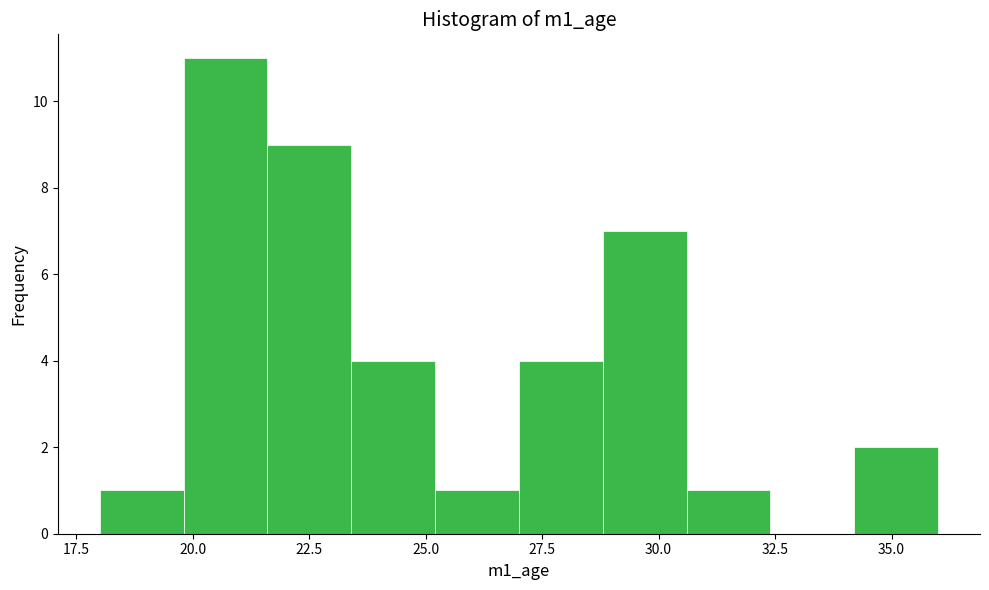

Read against the x-axis, roughly where is the centre of the tallest bar?

20.5